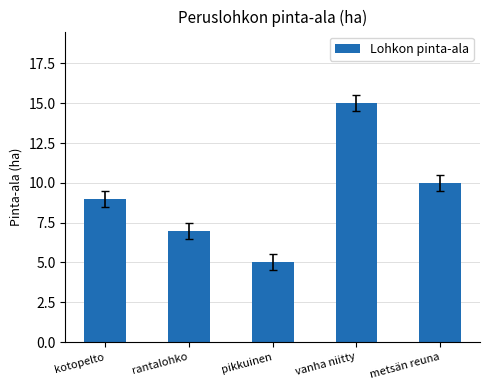

Rank the categories by value from highest to lowest.

vanha niitty, metsän reuna, kotopelto, rantalohko, pikkuinen